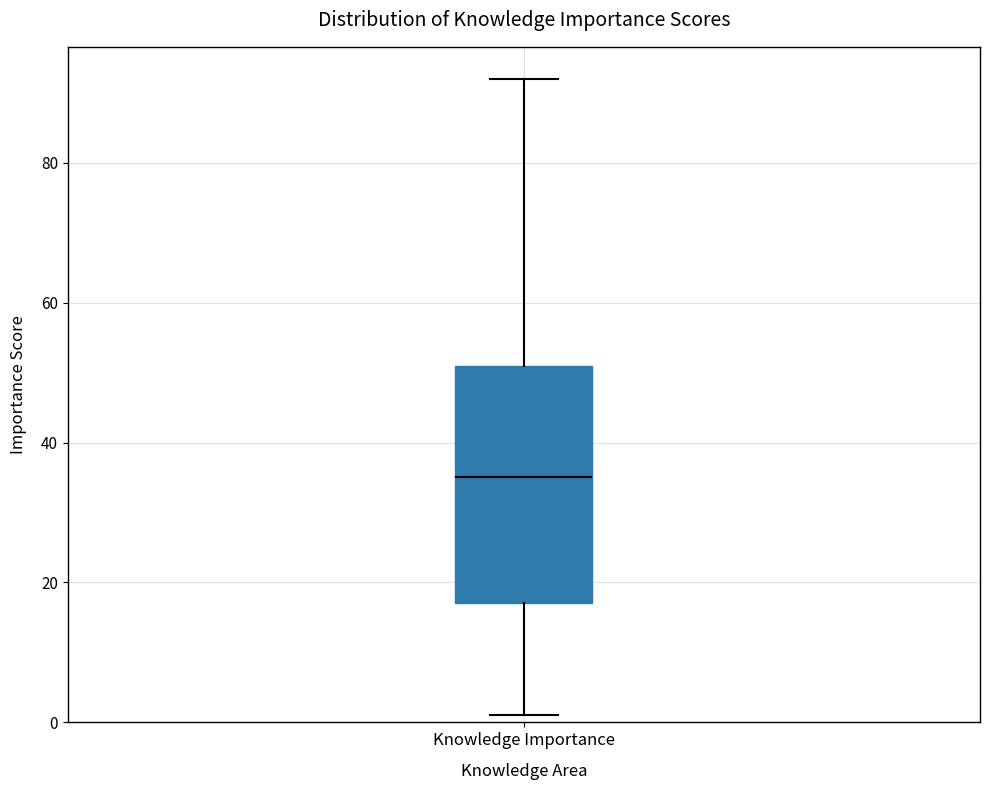

Transcribe this box plot: give where the median line is, the range the box spans, and where the two whiskers end, as read against the y-axis. The values are not printed on the chart, so give them approximately, as read against the axis.

median 36, box 18 to 52, whiskers 2 to 92